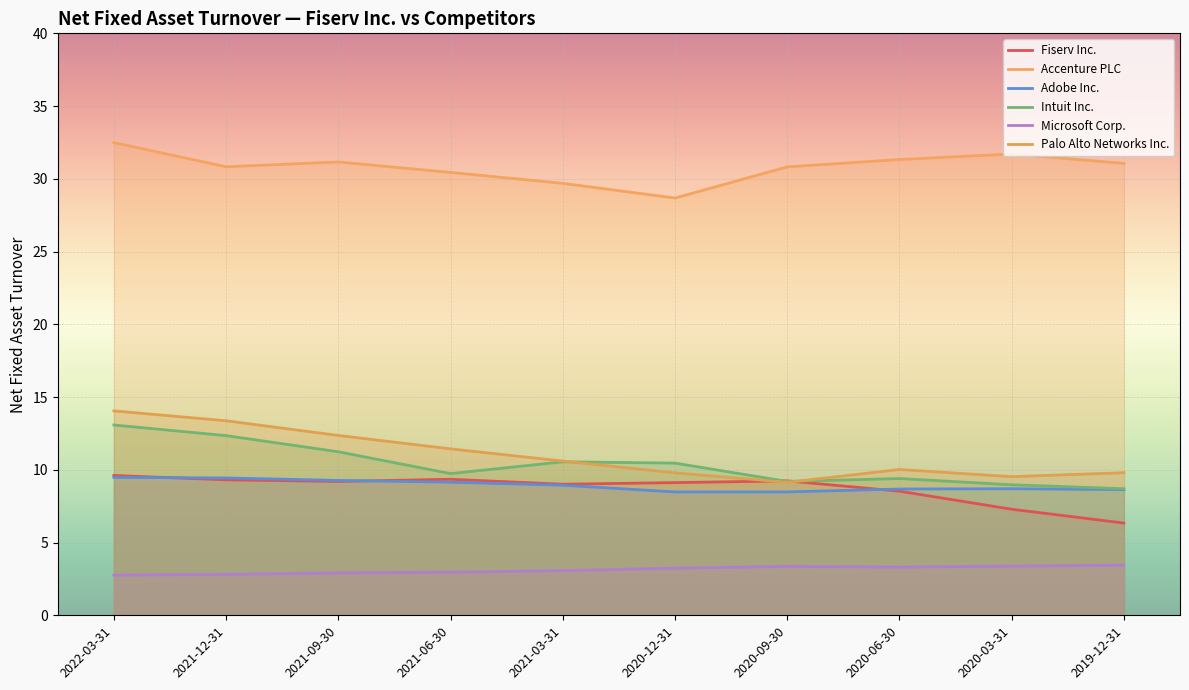

What is the sum of the Intuit Inc. values at 2020-12-31 and 2021-06-30?

20.2